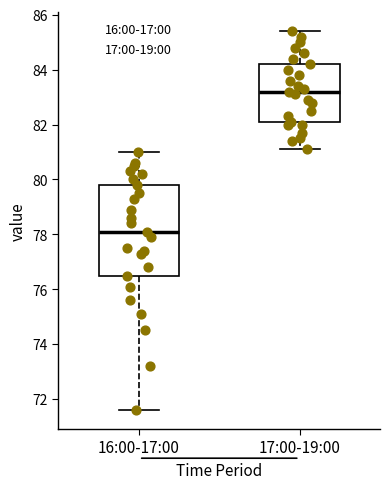

Which box has the lowest median line?

16:00-17:00